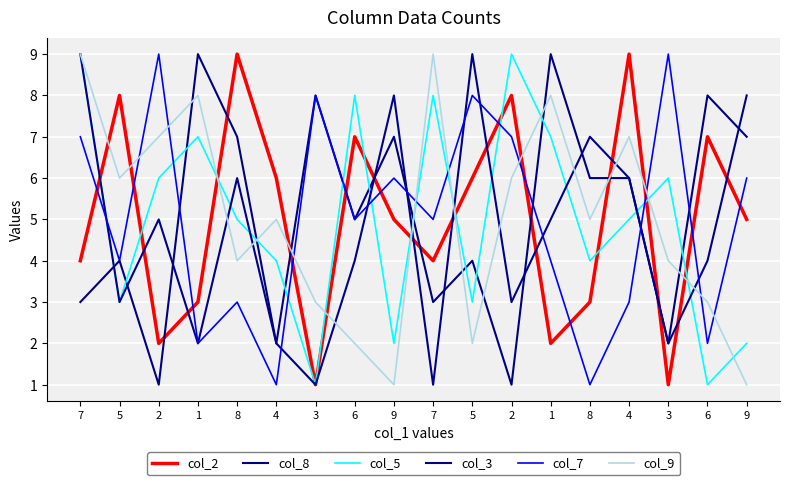

What is the sum of all col_9 values?

90